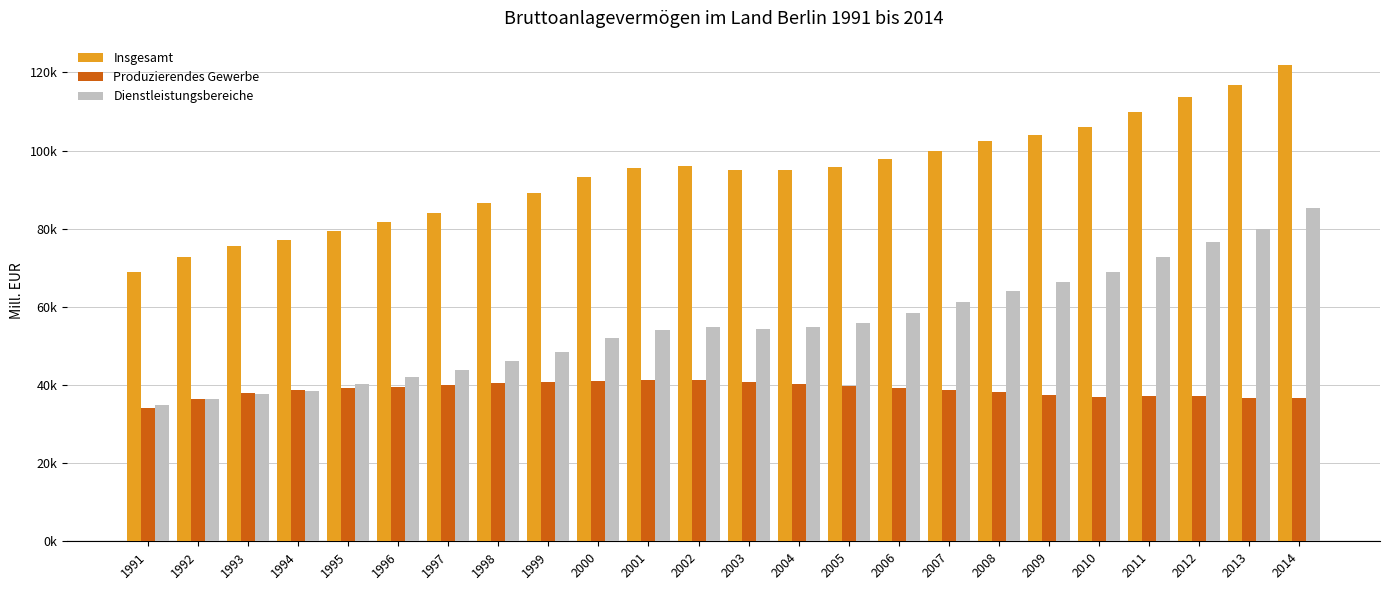

What are all the series names shown in the legend?

Insgesamt, Produzierendes Gewerbe, Dienstleistungsbereiche